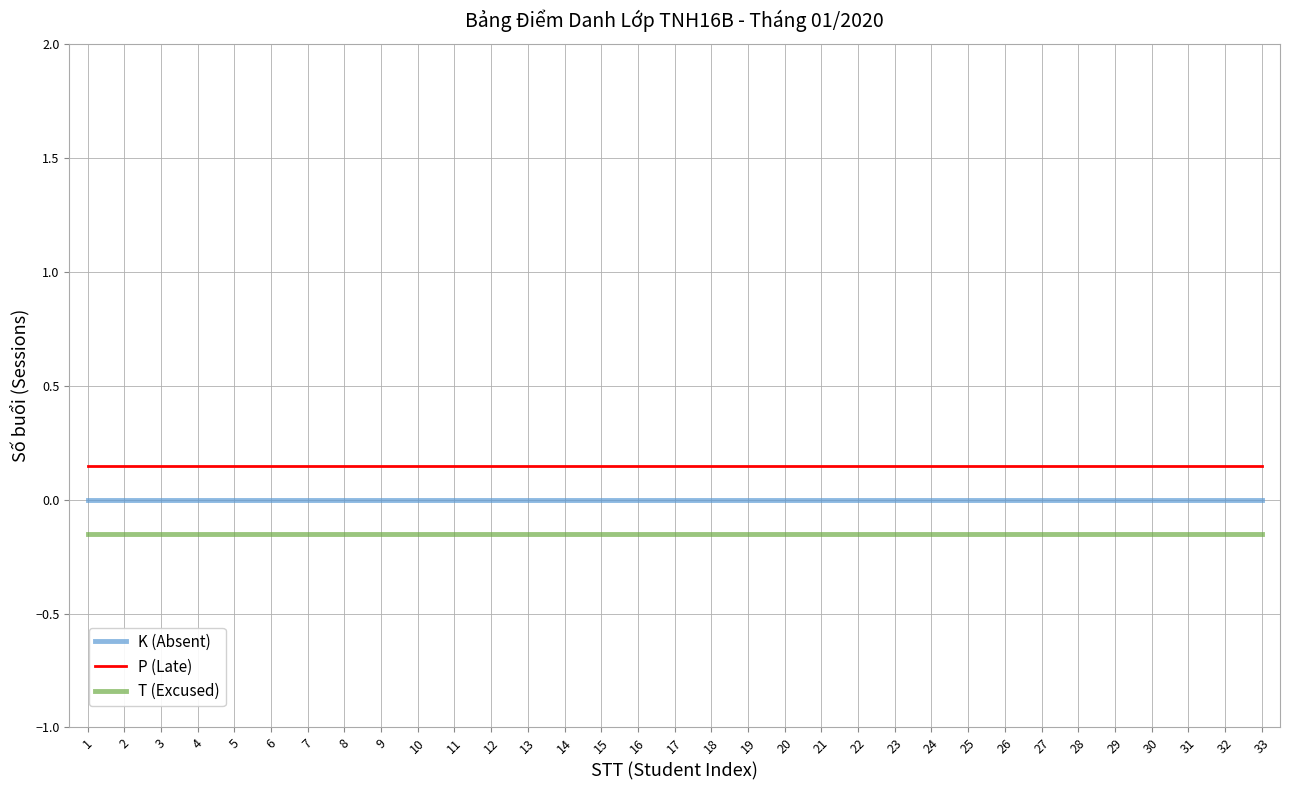

List the series in order of their overall mean, lowest first.

T (Excused), K (Absent), P (Late)